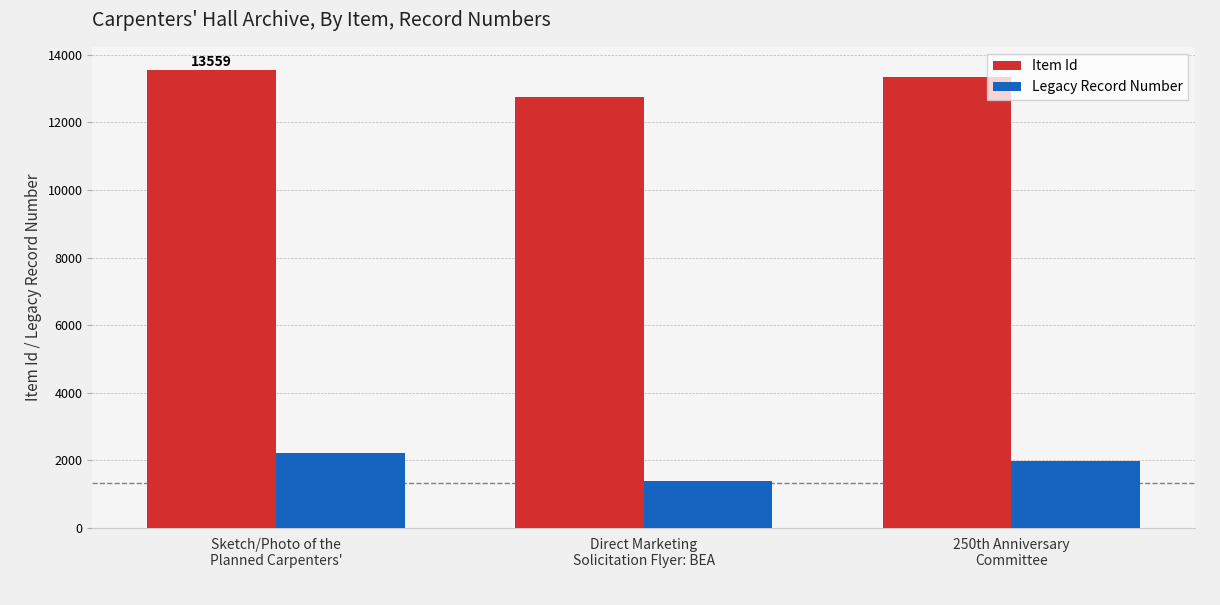

How many values in the Item Id series are below 13333?

1